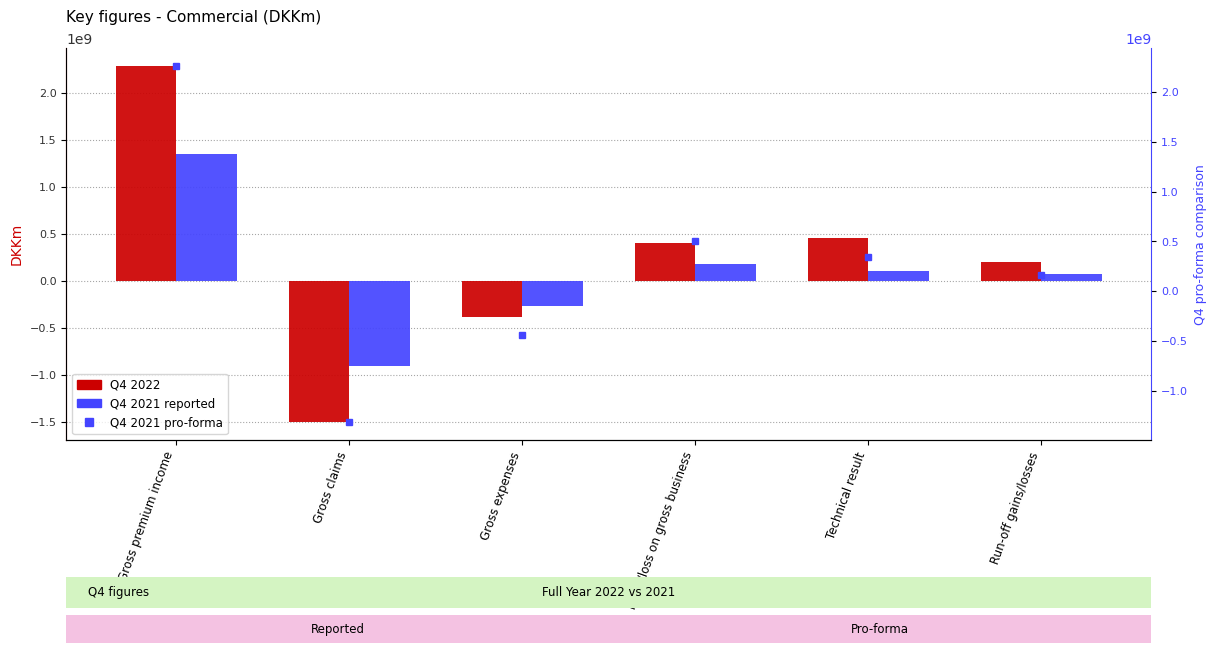

Reading left to right, list all the values displayed in this chart.

Q4 2022: Gross premium income=2291693667.0	Gross claims=-1506008412.8	Gross expenses=-383619986.8	Profit/loss on gross business=402065267.4	Technical result=451886254.3	Run-off gains/losses=203017071.2
Q4 2021 reported: Gross premium income=1352036424.8	Gross claims=-910045559.0	Gross expenses=-266688877.6	Profit/loss on gross business=175301988.2	Technical result=108525112.5	Run-off gains/losses=77318964.5
Q4 2021 pro-forma: Gross premium income=2263536424.8	Gross claims=-1316645559.0	Gross expenses=-439788877.6	Profit/loss on gross business=507101988.2	Technical result=347325112.5	Run-off gains/losses=160565570.4